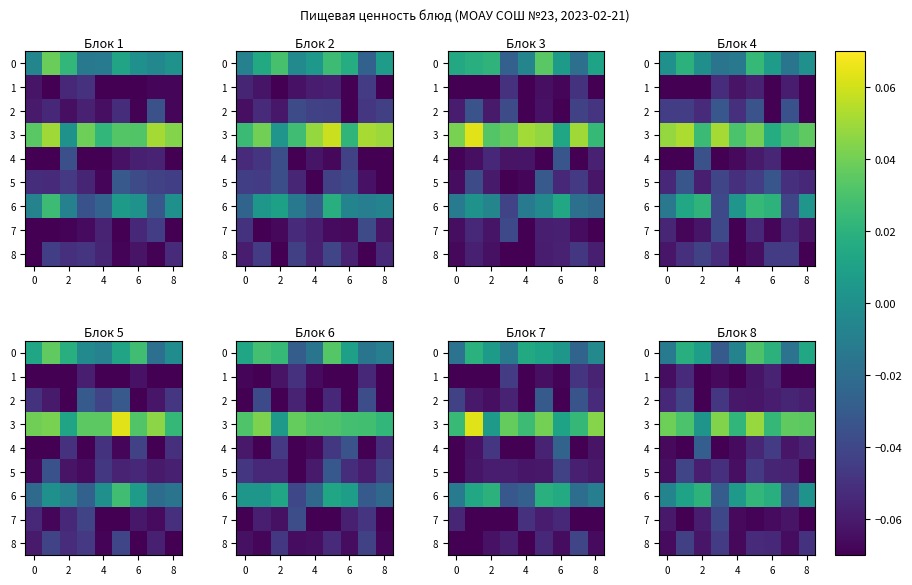

Count the number of data series in this chart.

9